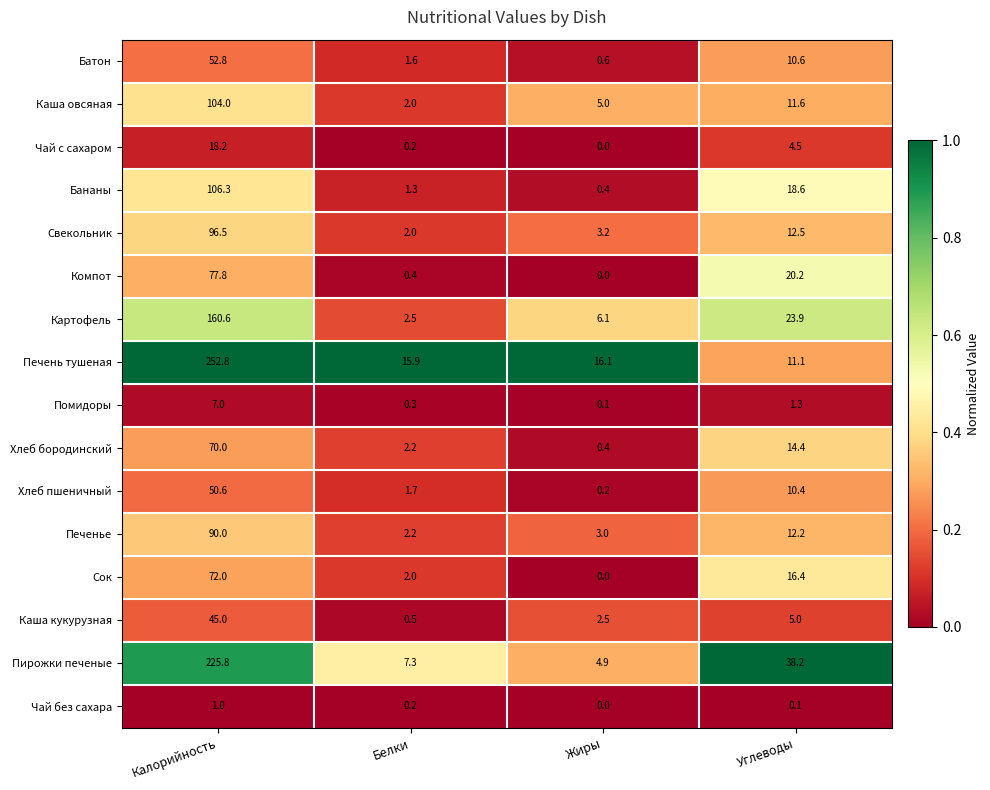

Rank the categories by Печенье value from highest to lowest.

Калорийность, Углеводы, Жиры, Белки